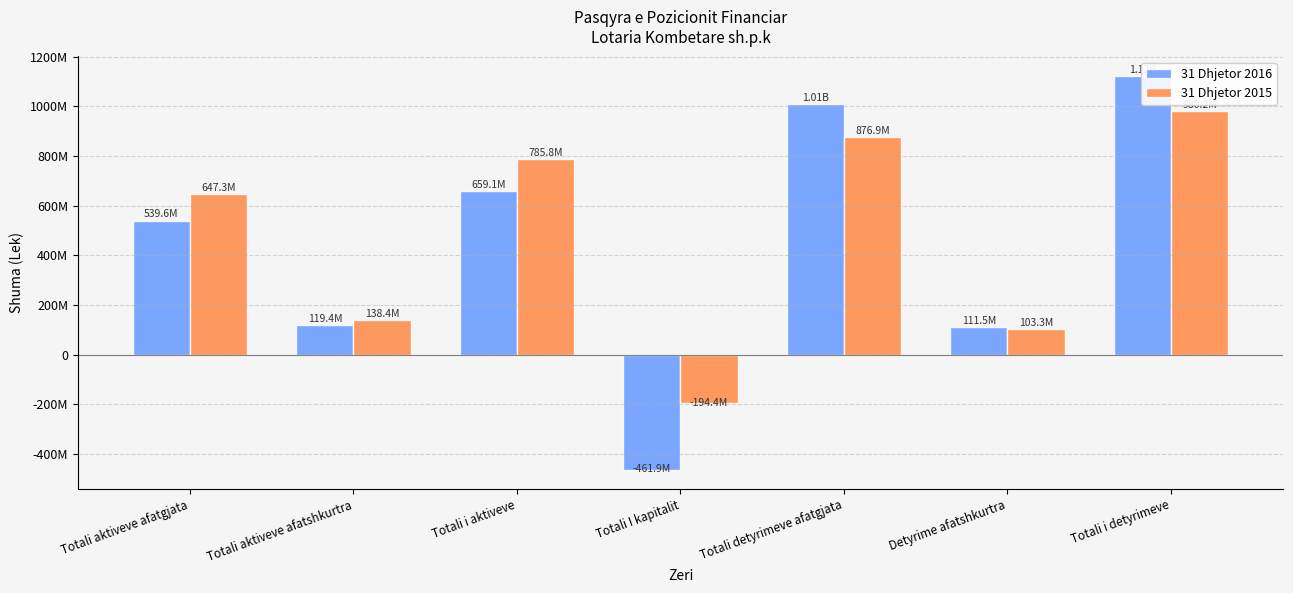

What is the label of the 6th bar from the left?

Detyrime afatshkurtra